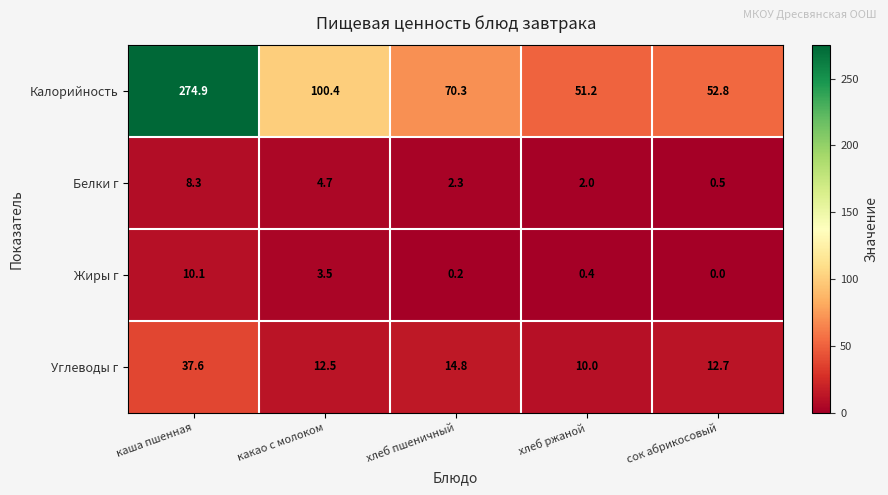

What is the average value of the Углеводы г series?

17.5